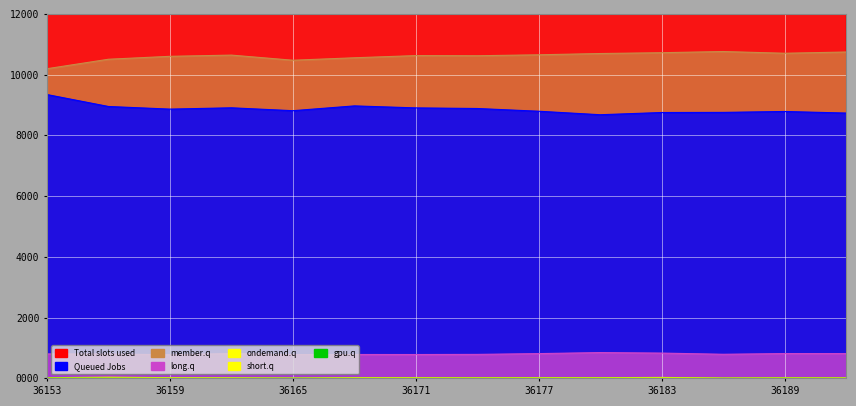

What is the sum of the short.q values at 36189 and 36156?

0.1